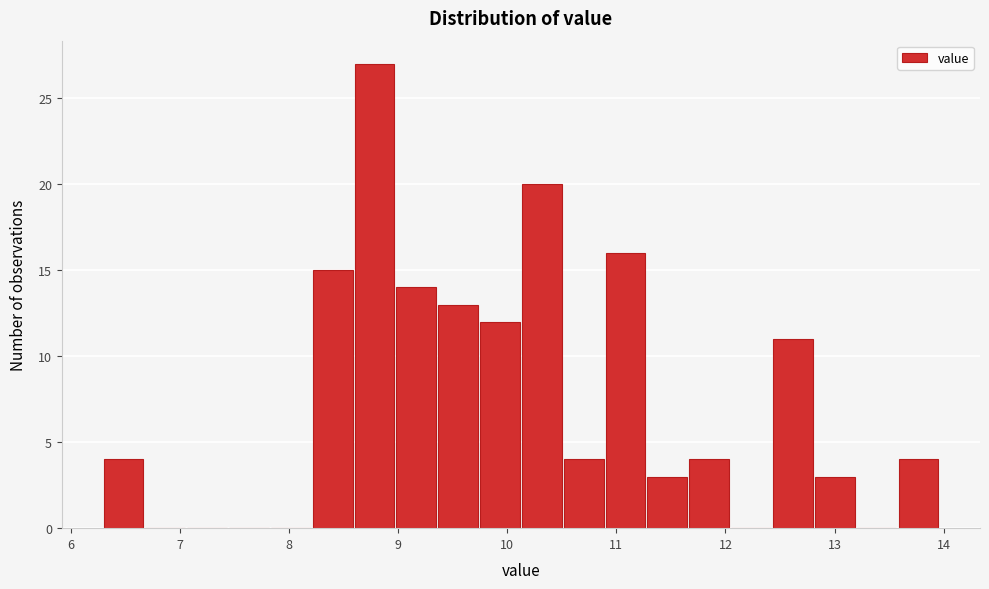

Around what value on the x-axis is the tallest bar? Give the approximate position of its centre, as read against the axis.

8.8